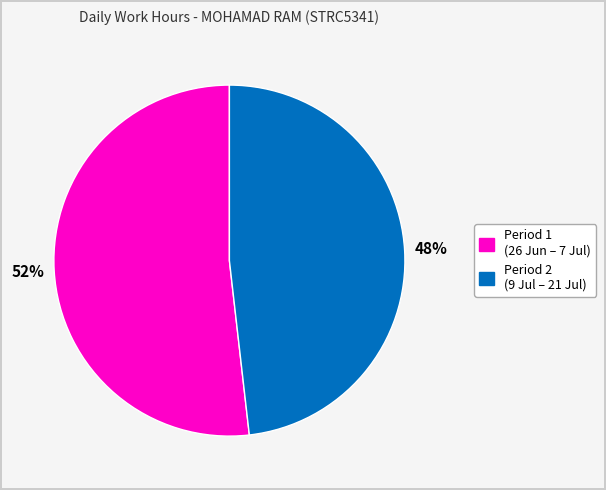

To the nearest percent, what is the difference between the largest and smallest slice percentages?

4%